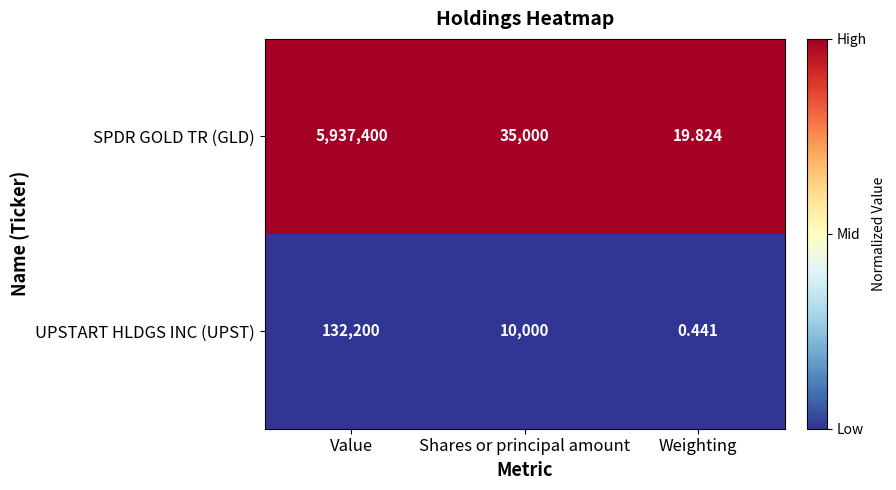

Which series has the largest total across all categories?

SPDR GOLD TR (GLD)